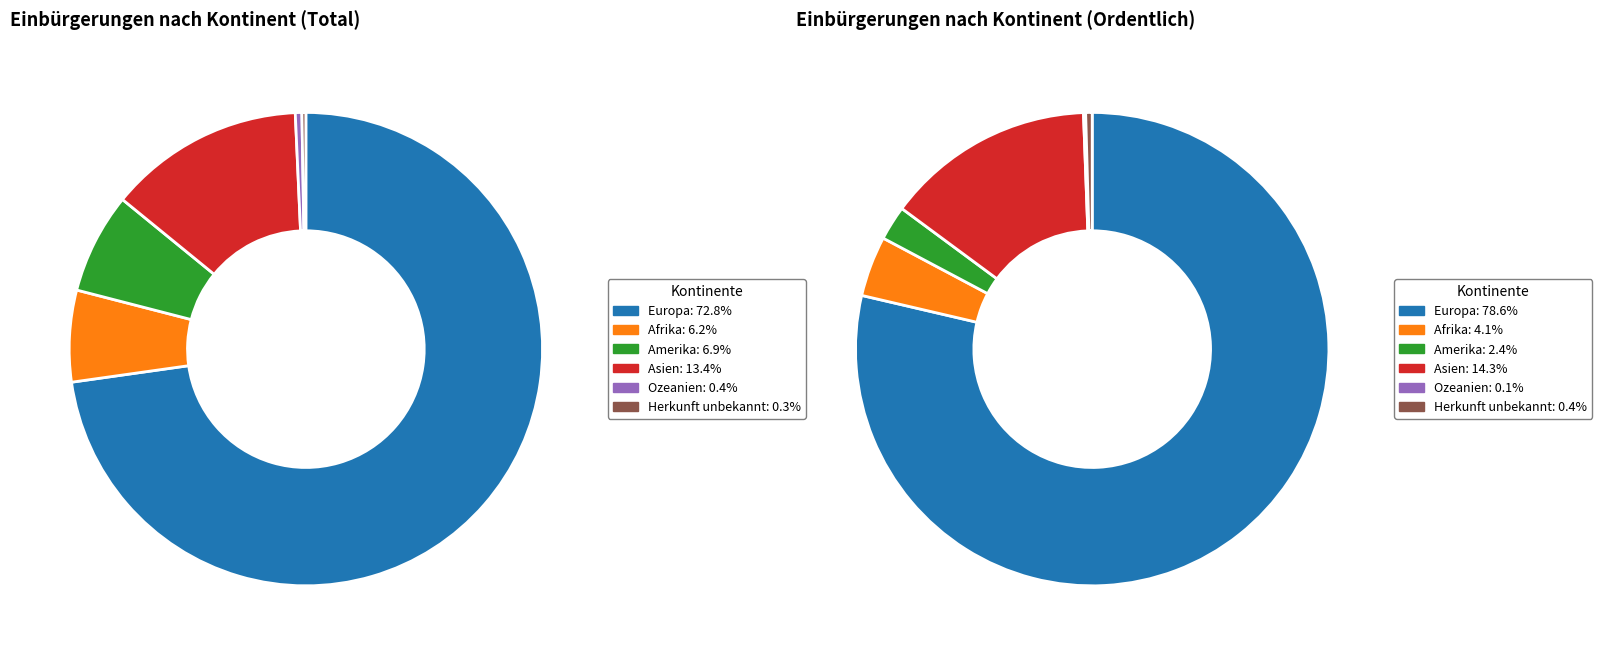

Do Herkunft unbekannt and Afrika together represent more than half of the pie?

No